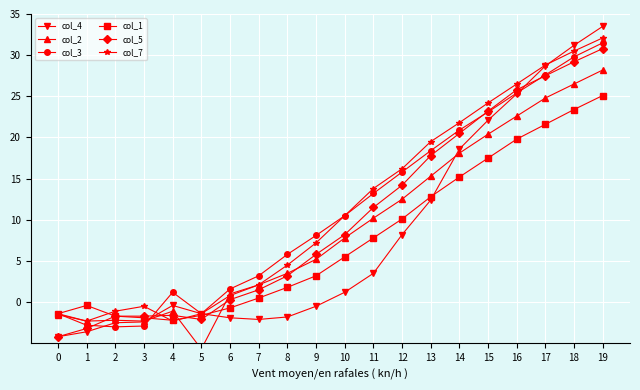

Which series has the largest range (max minus min)?

col_4